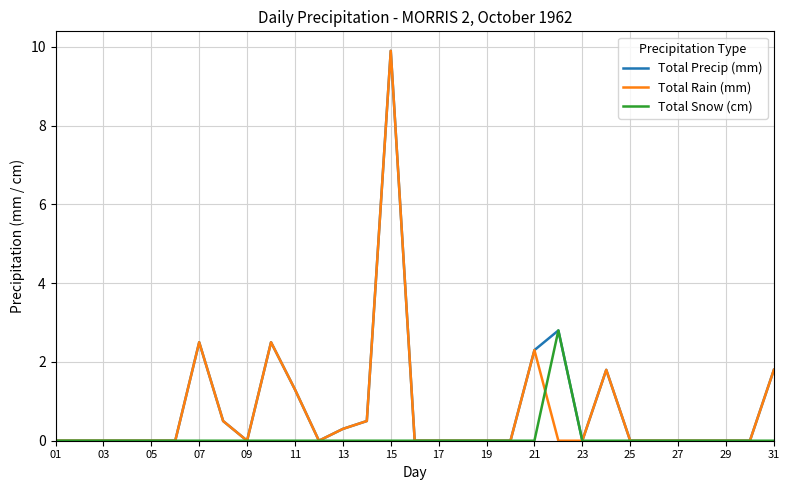

True or false: Total Rain (mm) has more than 0 interior local peaks.

True